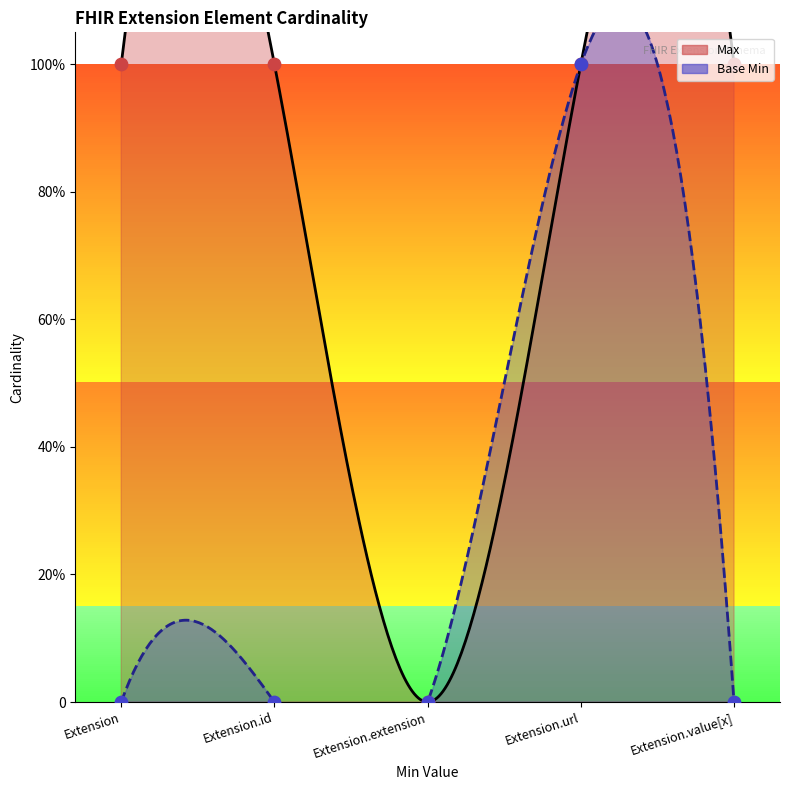

At which category is the sum across all series the highest?

Extension.url